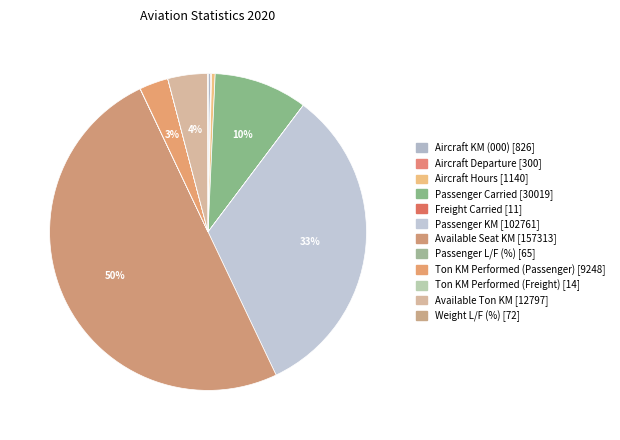

Count the number of slices in the pie.

12